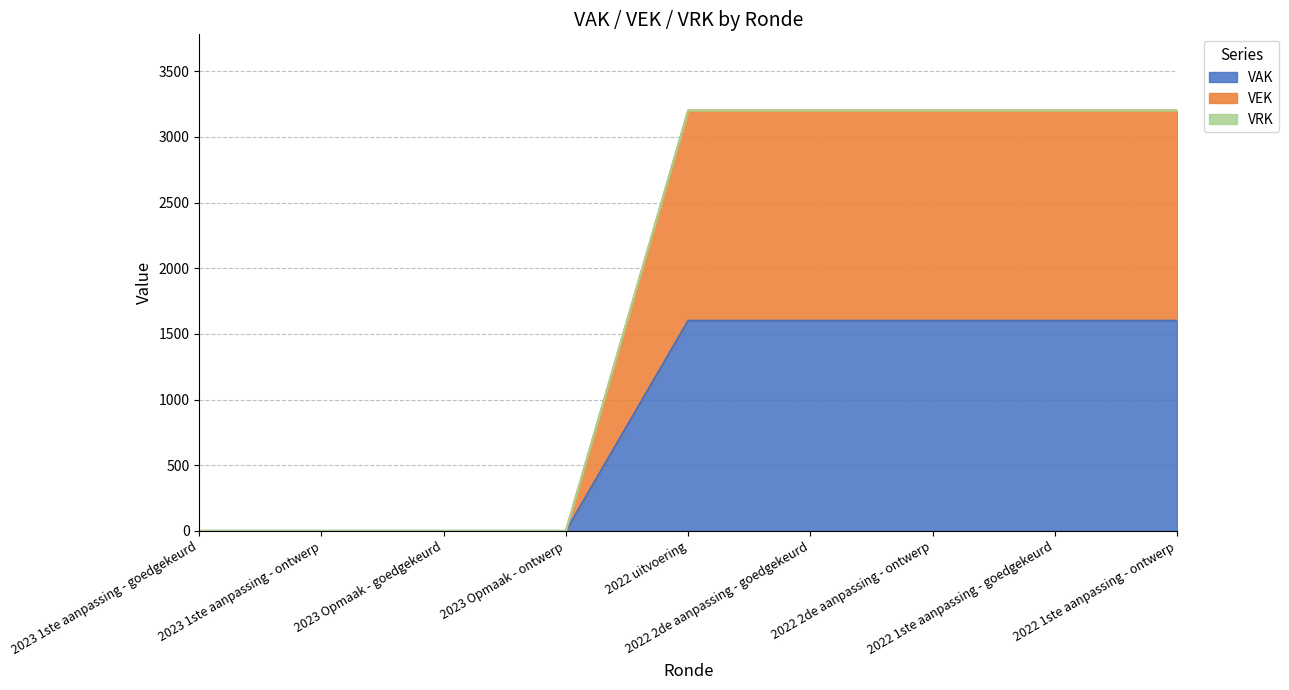

True or false: VEK and VAK intersect in this chart.

False